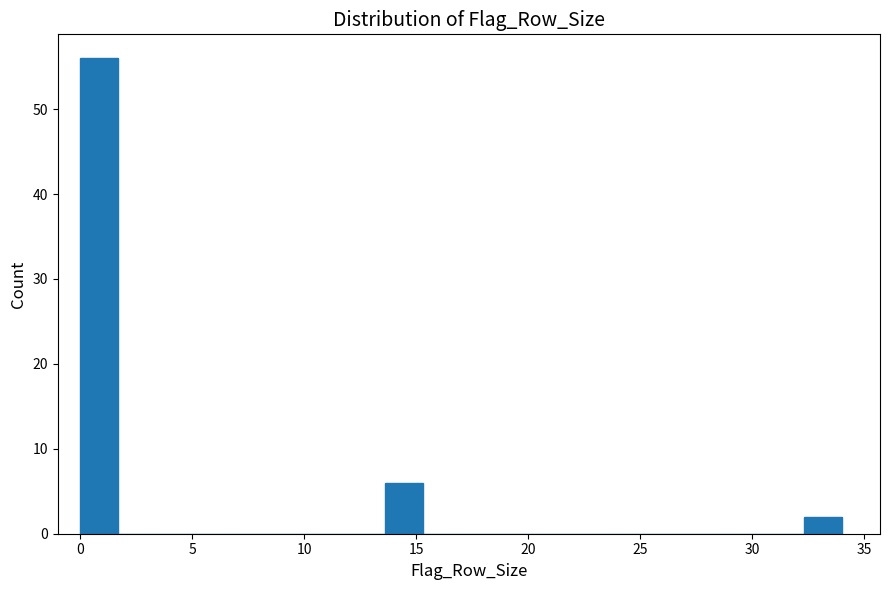

Around what value on the x-axis is the tallest bar? Give the approximate position of its centre, as read against the axis.

1.0